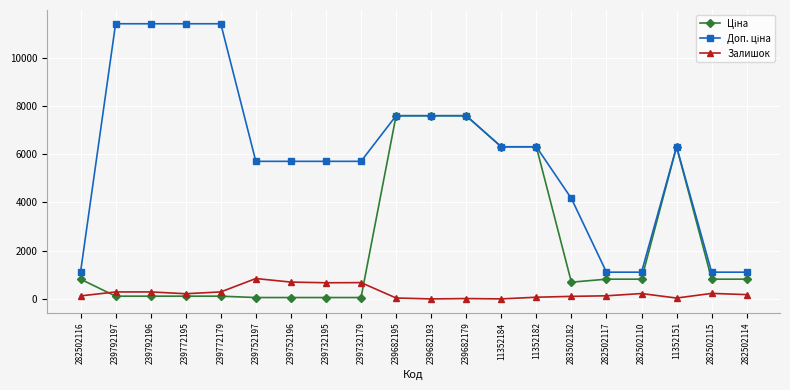

At how many categories does at least one series exceed 10604?

4